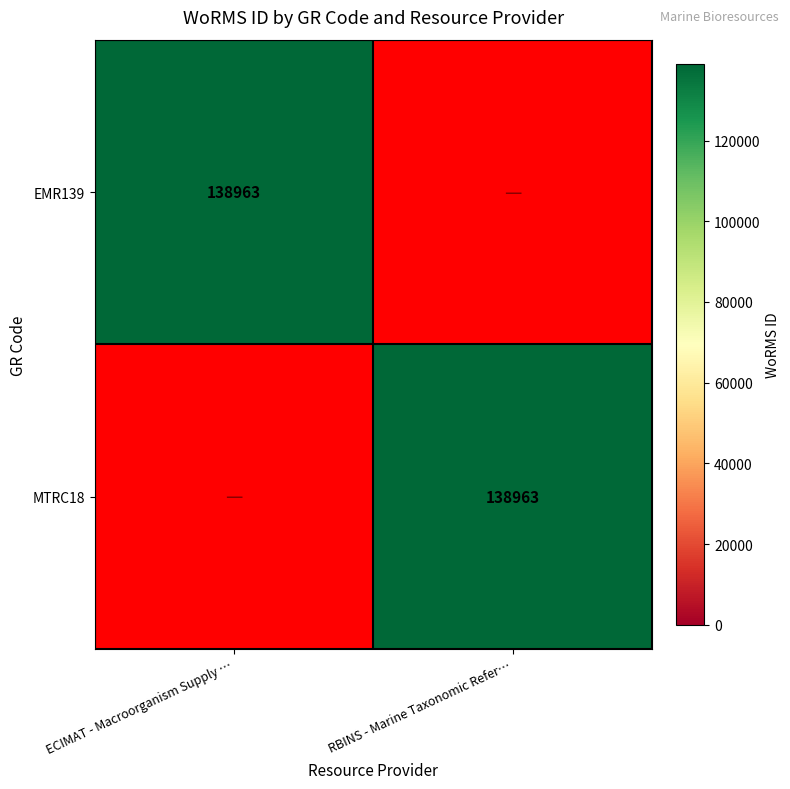

The MTRC18 series shows 214886 at RBINS - Marine Taxonomic Refer…. True or false?

False